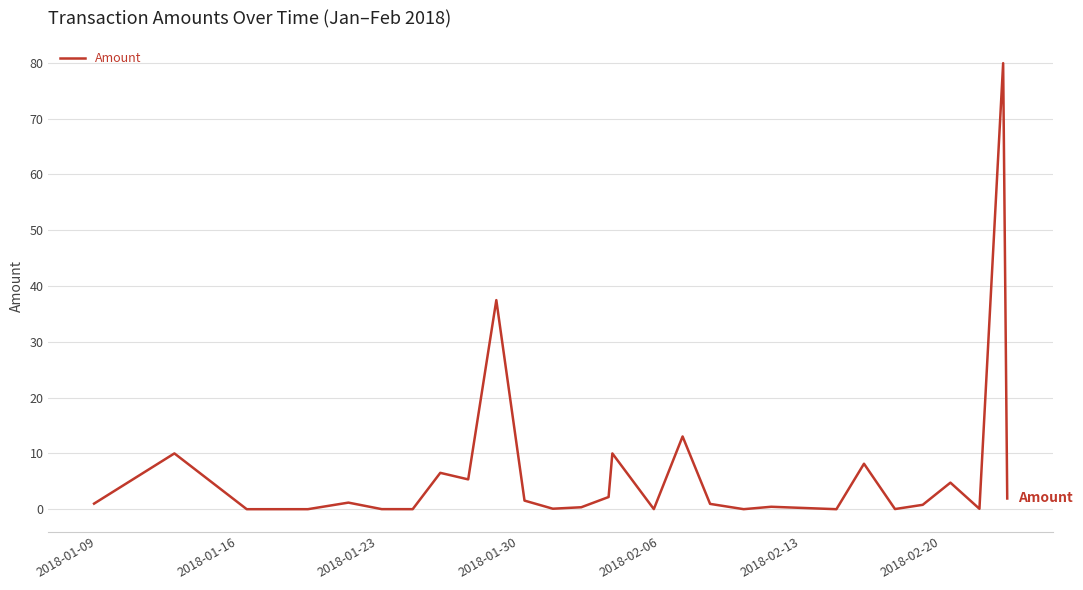

How many lines are shown in the chart?

1